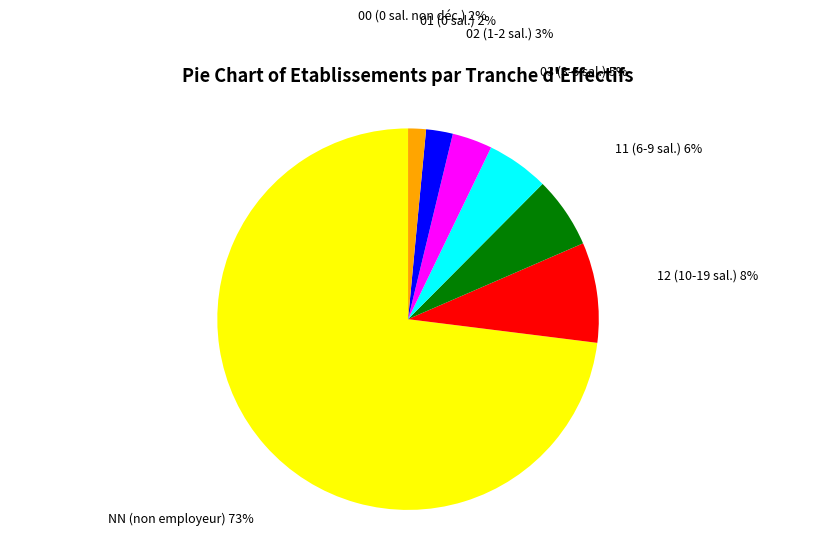

Is the sum of 11 (6-9 sal.) and 00 (0 sal. non déc.) greater than half?

No